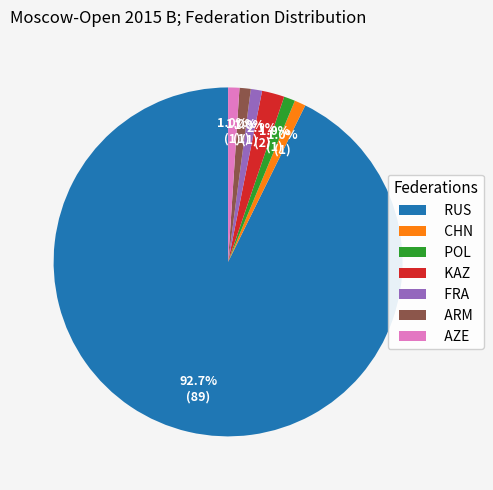

To the nearest percent, what percentage of the pie is KAZ?

2%